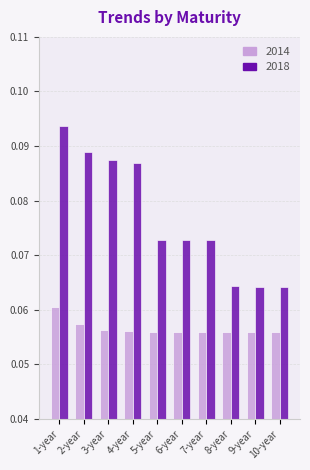

Are the bars grouped side by side (vs. stacked)?

Yes